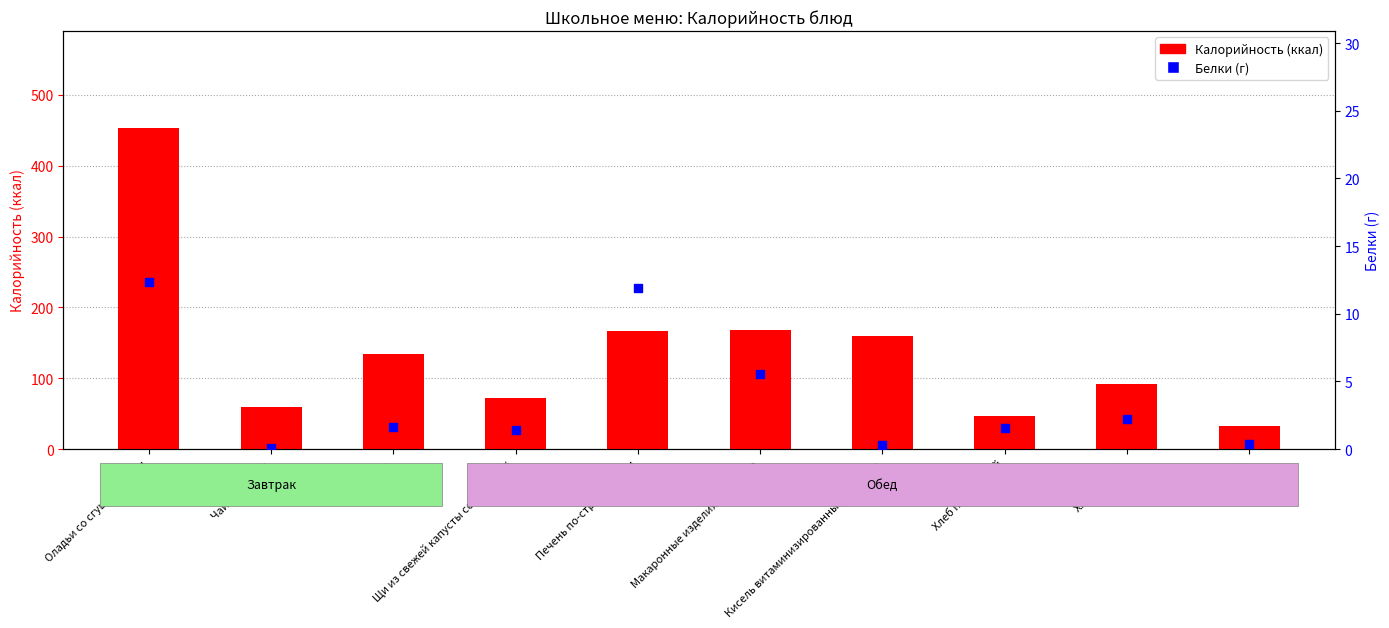

At how many categories does at least one series exceed 381?

1